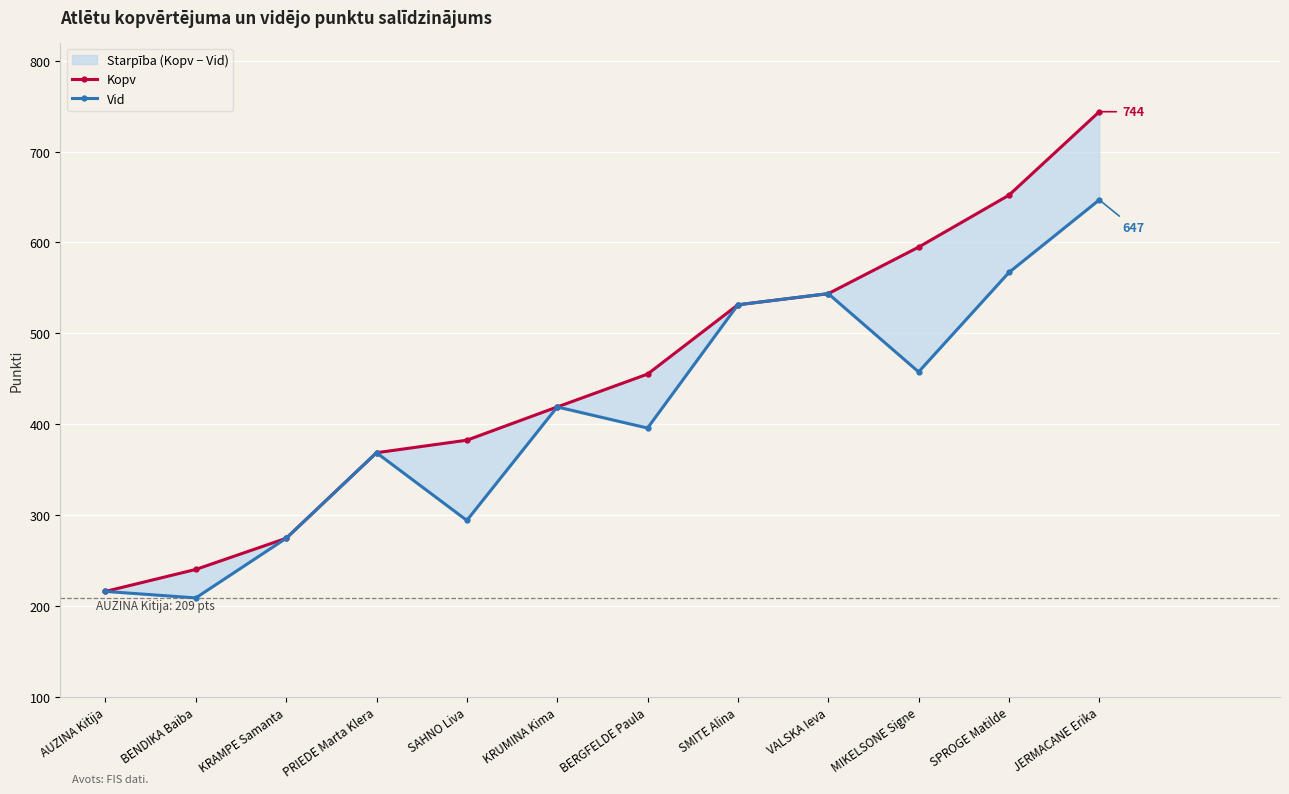

At which label is Kopv closest to 480?

BERGFELDE Paula